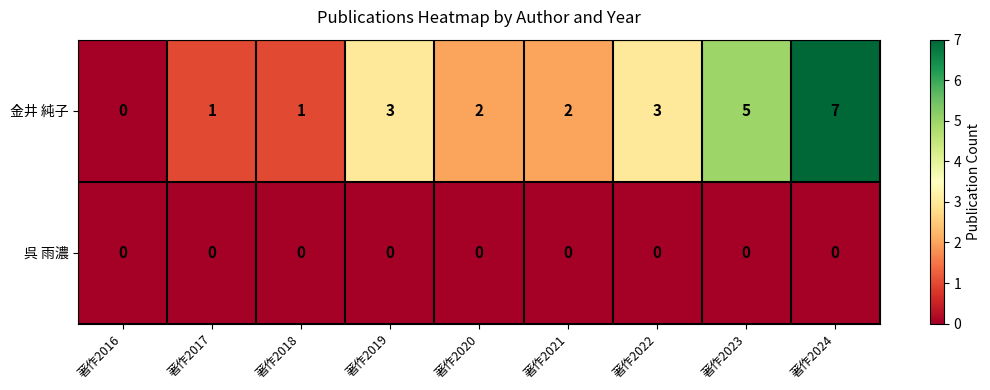

Reading right to left, what are all the values shown in this chart?

金井 純子: 7	5	3	2	2	3	1	1	0
呉 雨濃: 0	0	0	0	0	0	0	0	0